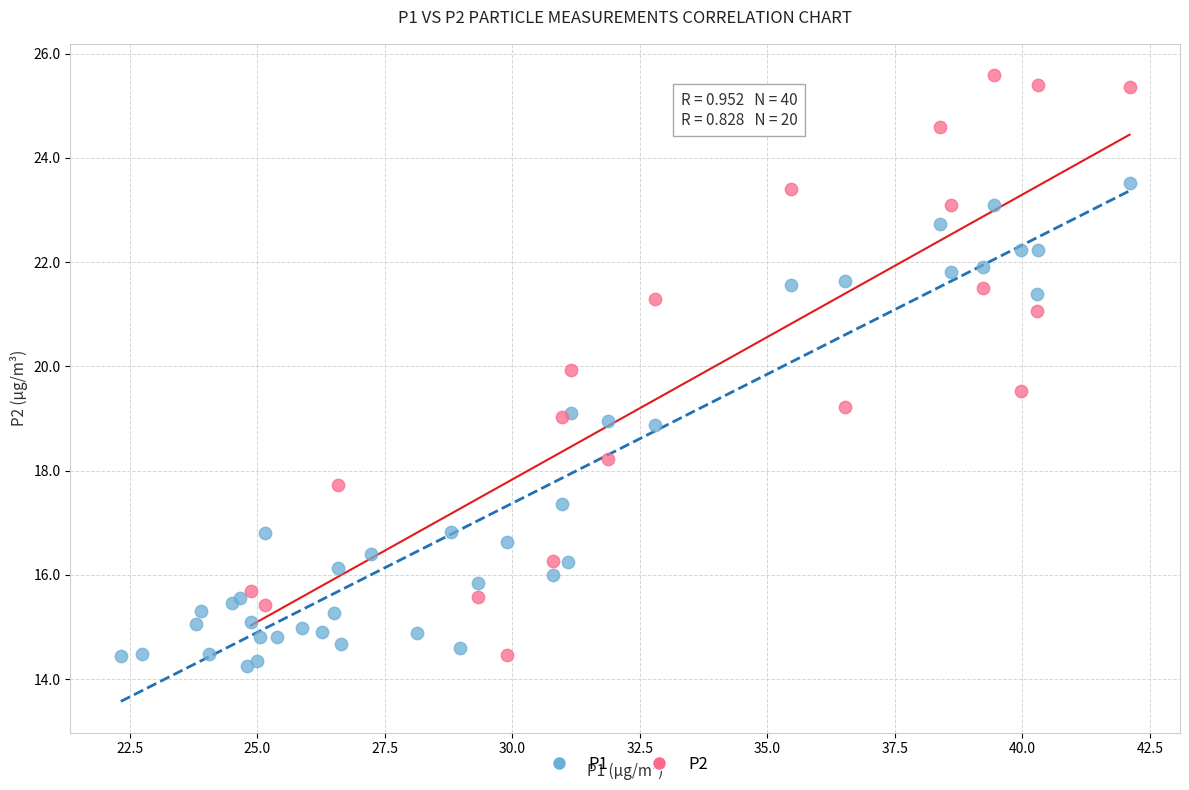

Which series contains the highest Y value?

P2